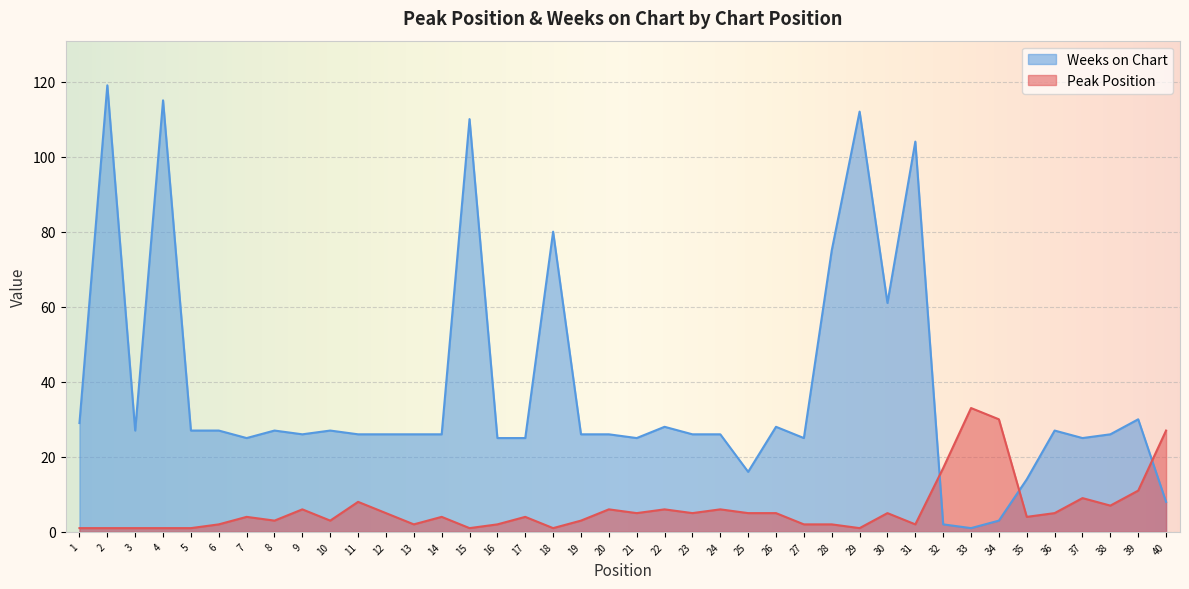

Which series has the largest range (max minus min)?

Weeks on Chart